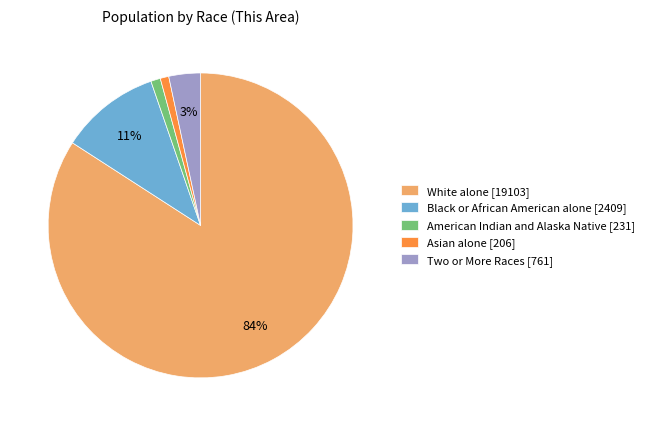

Which slice is the largest?

White alone